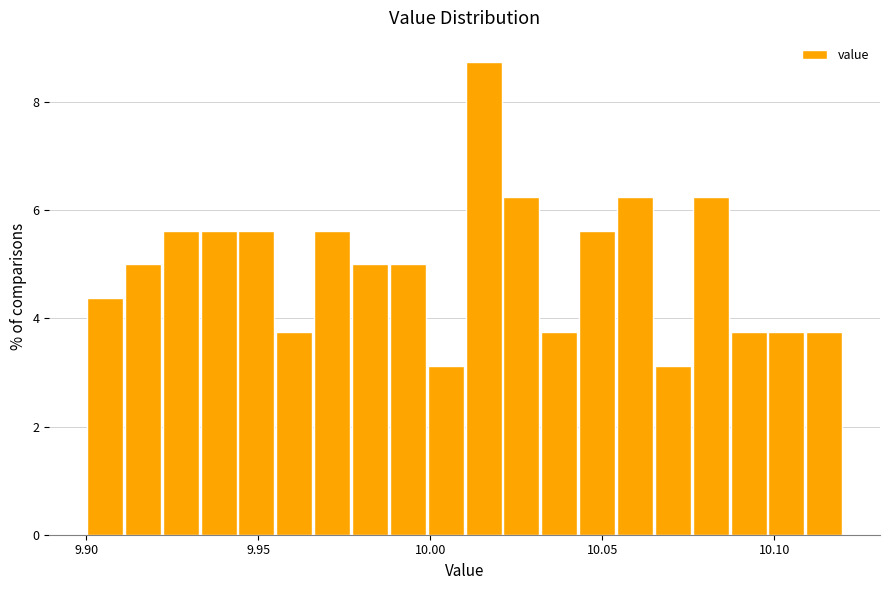

Around what value on the x-axis is the tallest bar? Give the approximate position of its centre, as read against the axis.

10.015